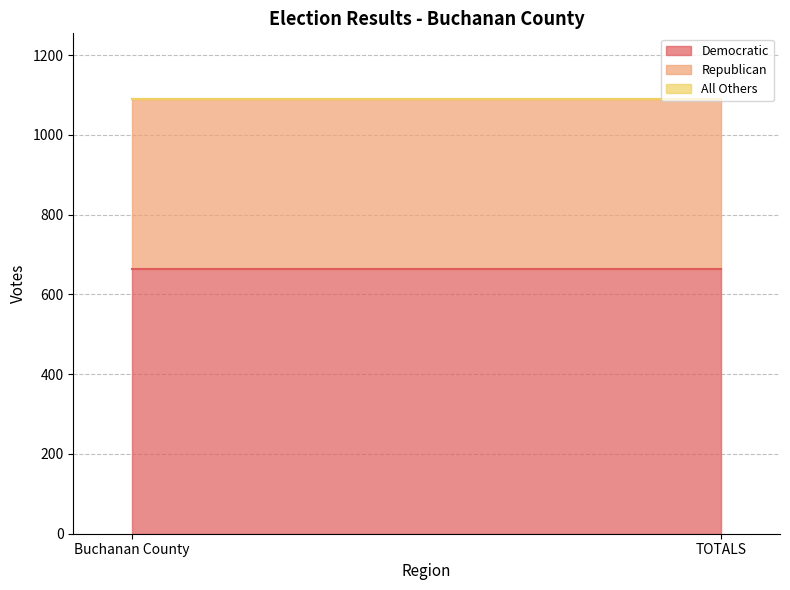

What position from the left is TOTALS?

2